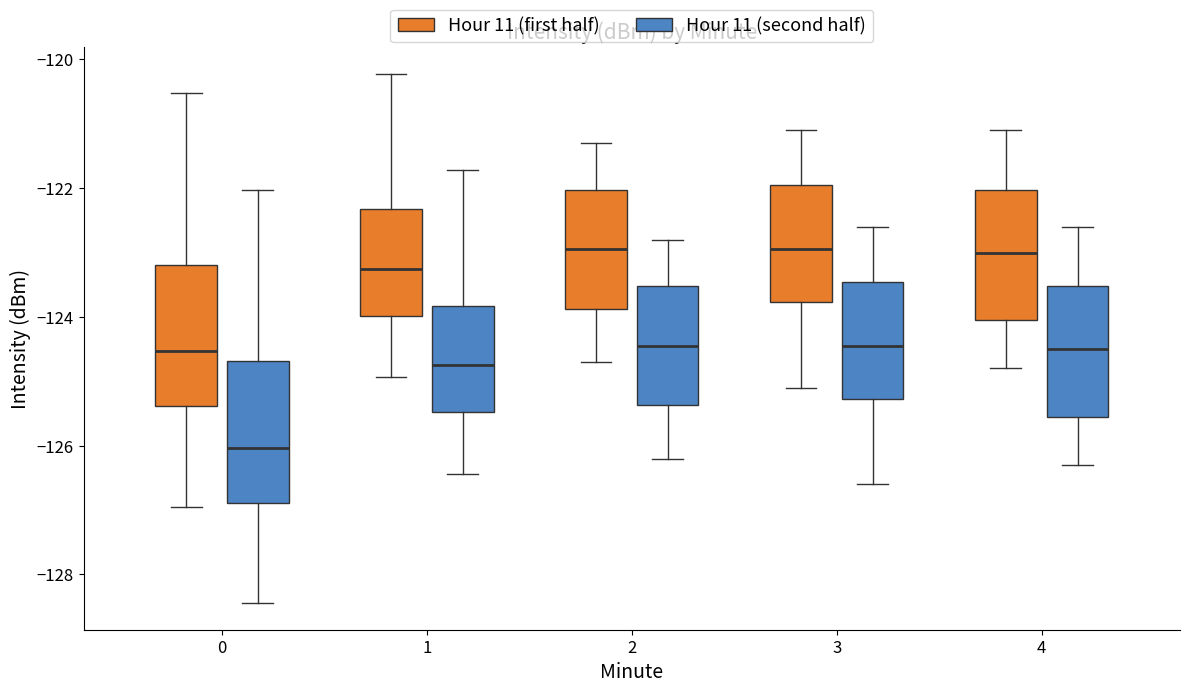

Reading left to right, read every box against the y-axis: the position of its median line, the range the box covers, and the ends of its whiskers. The values are not printed on the chart, so give them approximately, as read against the axis.

0 (Hour 11 (first half)): median -124.6, box -125.4 to -123.2, whiskers -127.0 to -120.6
0 (Hour 11 (second half)): median -126.0, box -126.8 to -124.6, whiskers -128.4 to -122.0
1 (Hour 11 (first half)): median -123.2, box -124.0 to -122.4, whiskers -125.0 to -120.2
1 (Hour 11 (second half)): median -124.8, box -125.4 to -123.8, whiskers -126.4 to -121.8
2 (Hour 11 (first half)): median -123.0, box -123.8 to -122.0, whiskers -124.6 to -121.2
2 (Hour 11 (second half)): median -124.4, box -125.4 to -123.6, whiskers -126.2 to -122.8
3 (Hour 11 (first half)): median -123.0, box -123.8 to -122.0, whiskers -125.0 to -121.0
3 (Hour 11 (second half)): median -124.4, box -125.2 to -123.4, whiskers -126.6 to -122.6
4 (Hour 11 (first half)): median -123.0, box -124.0 to -122.0, whiskers -124.8 to -121.0
4 (Hour 11 (second half)): median -124.4, box -125.6 to -123.6, whiskers -126.2 to -122.6